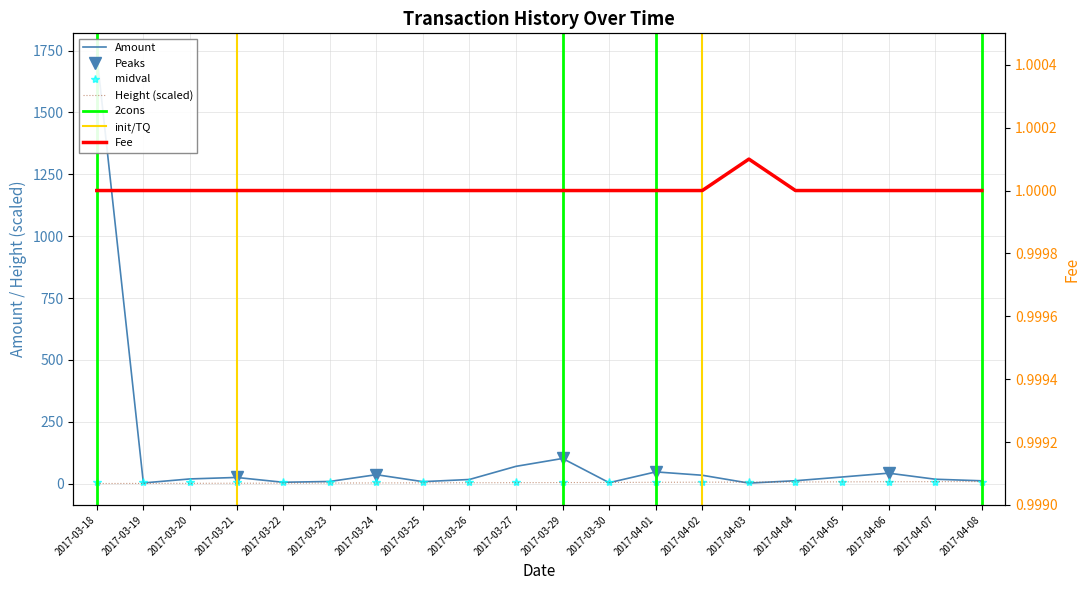

True or false: Fee has more than 0 points higher than both neighbors.

True